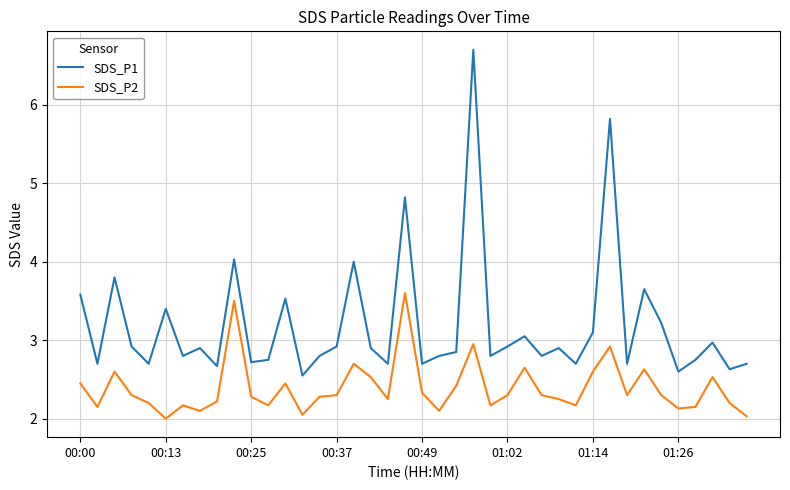

Does the chart display data point markers on the line(s)?

No